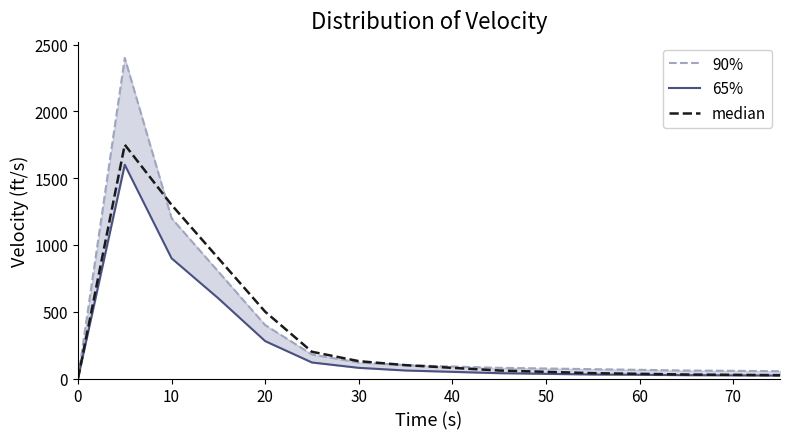

Which series has the largest total across all categories?

90%